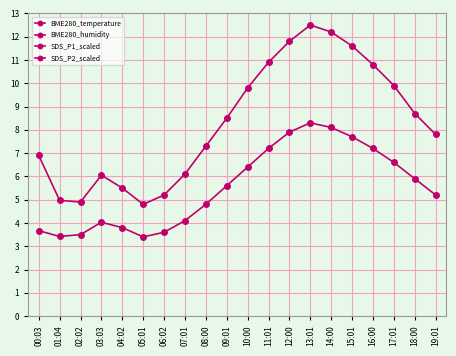

At which category is the sum across all series the highest?

13:01